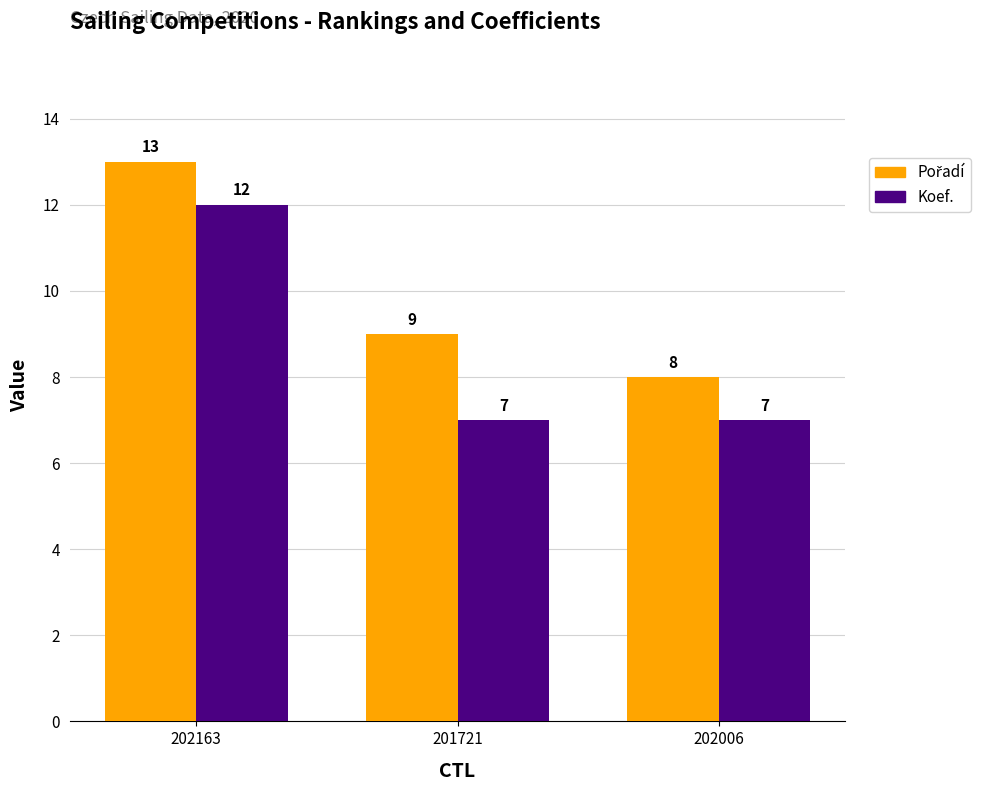

Count the Koef. values in the range 7 to 12.

3